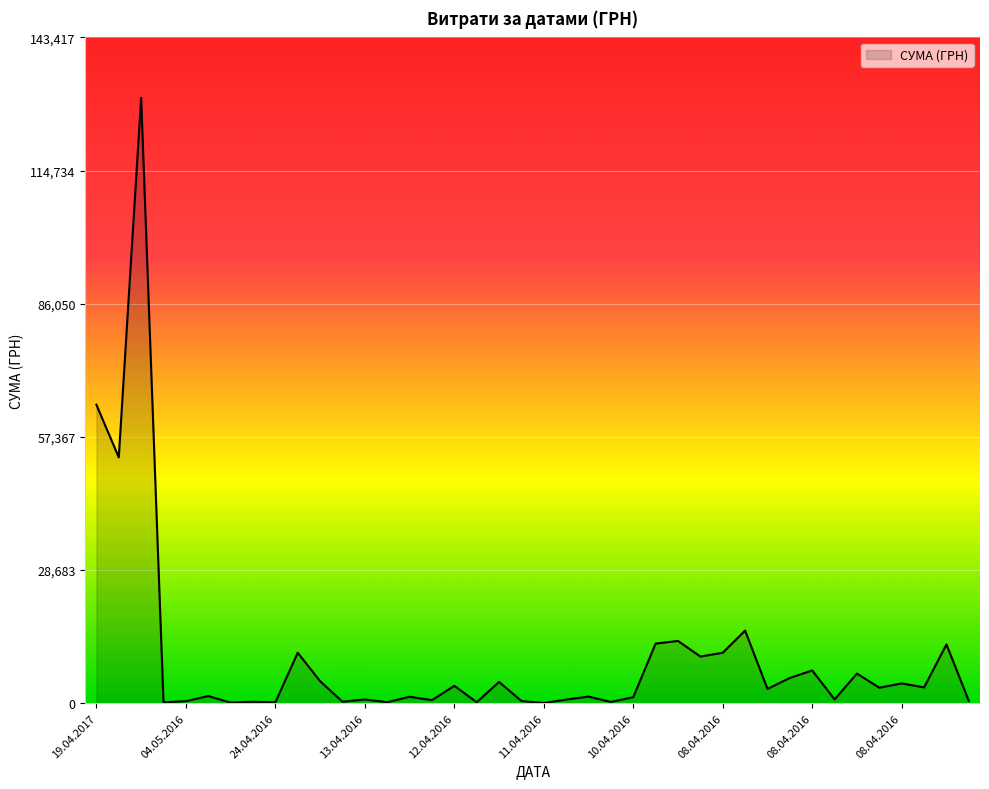

What is the greatest value displayed?

130379.7